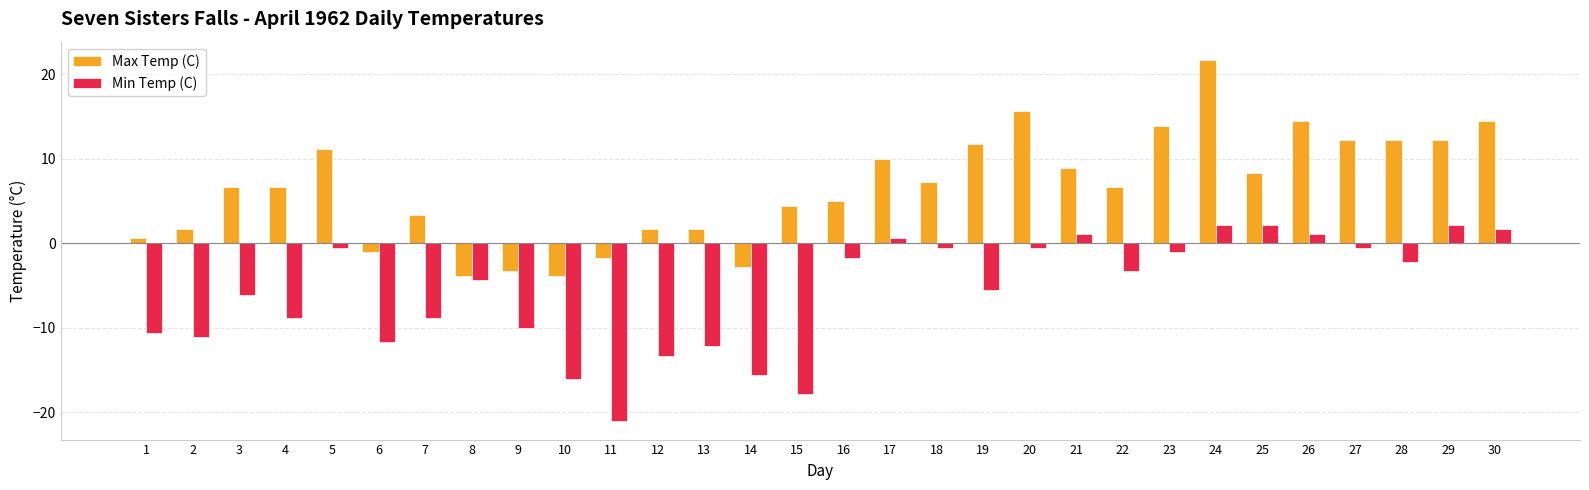

What is the average value of the Max Temp (C) series?

6.5